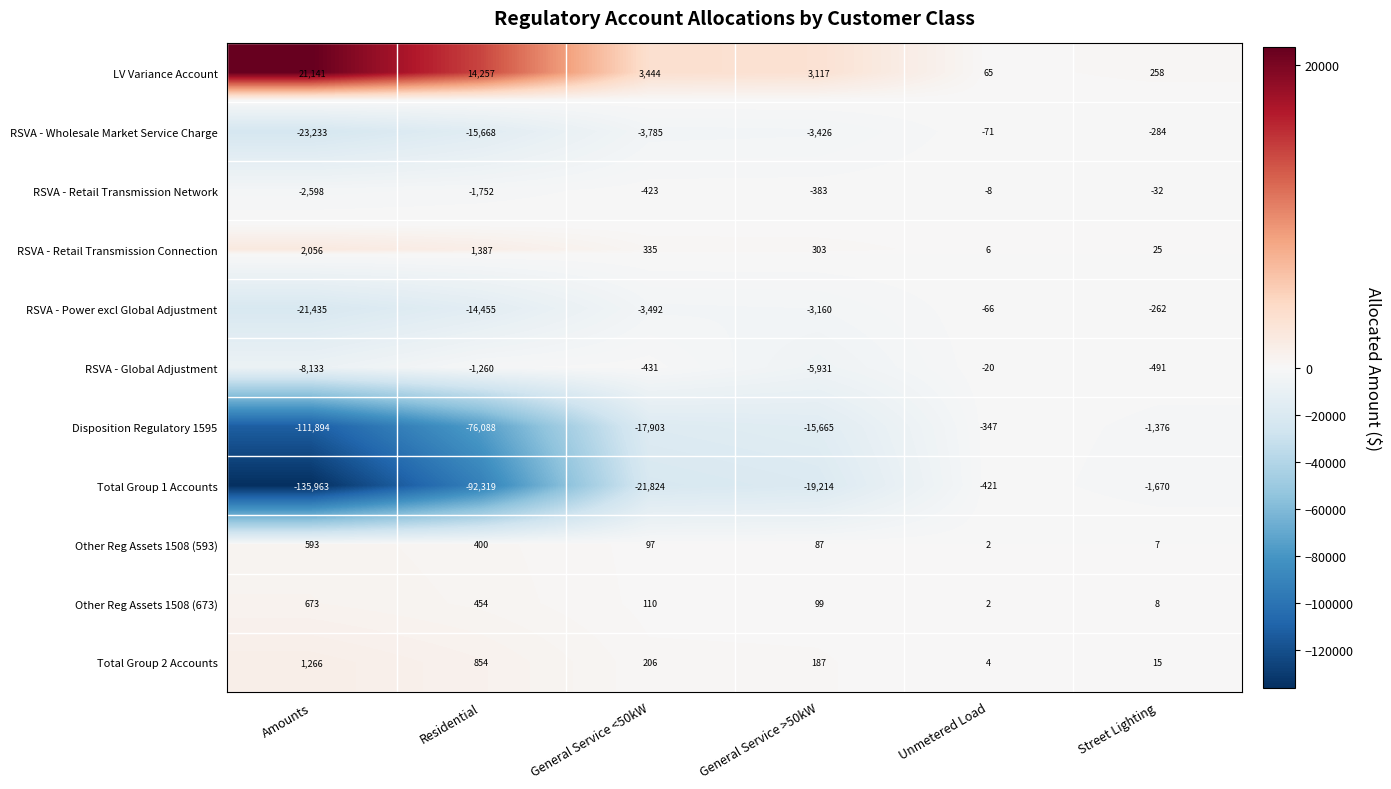

List the series in order of their peak value, lowest first.

Total Group 1 Accounts, Disposition Regulatory 1595, RSVA - Wholesale Market Service Charge, RSVA - Power excl Global Adjustment, RSVA - Global Adjustment, RSVA - Retail Transmission Network, Other Reg Assets 1508 (593), Other Reg Assets 1508 (673), Total Group 2 Accounts, RSVA - Retail Transmission Connection, LV Variance Account